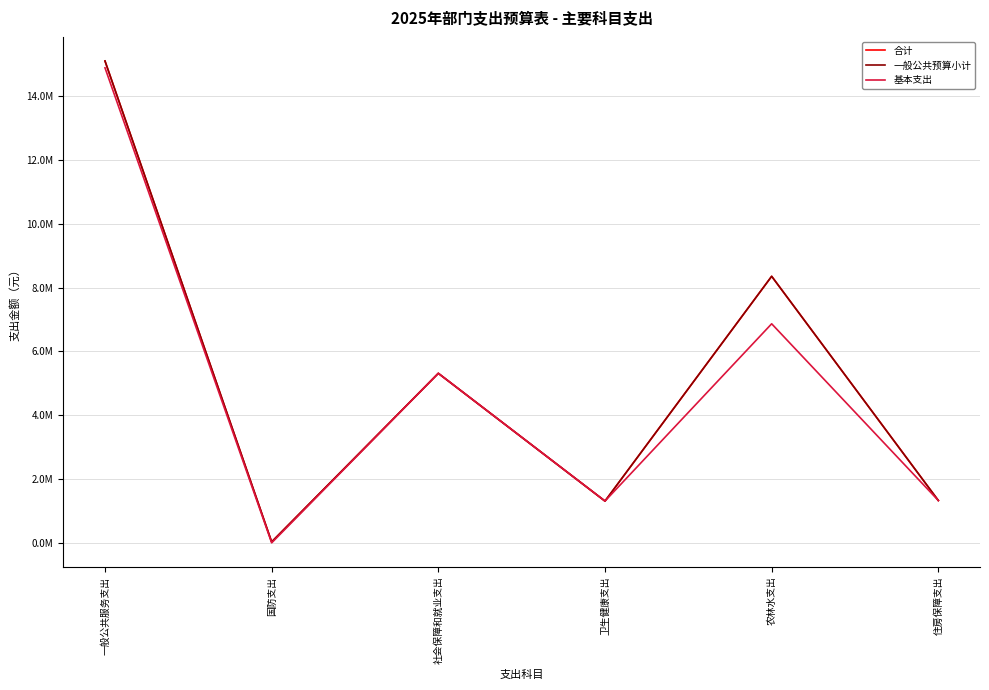

True or false: 基本支出 and 一般公共预算小计 cross at least once.

False